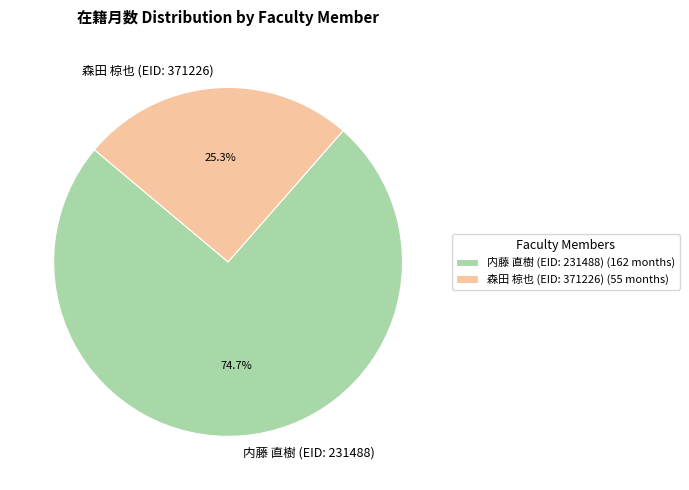

To the nearest percent, what portion does 内藤 直樹 (EID: 231488) represent?

75%